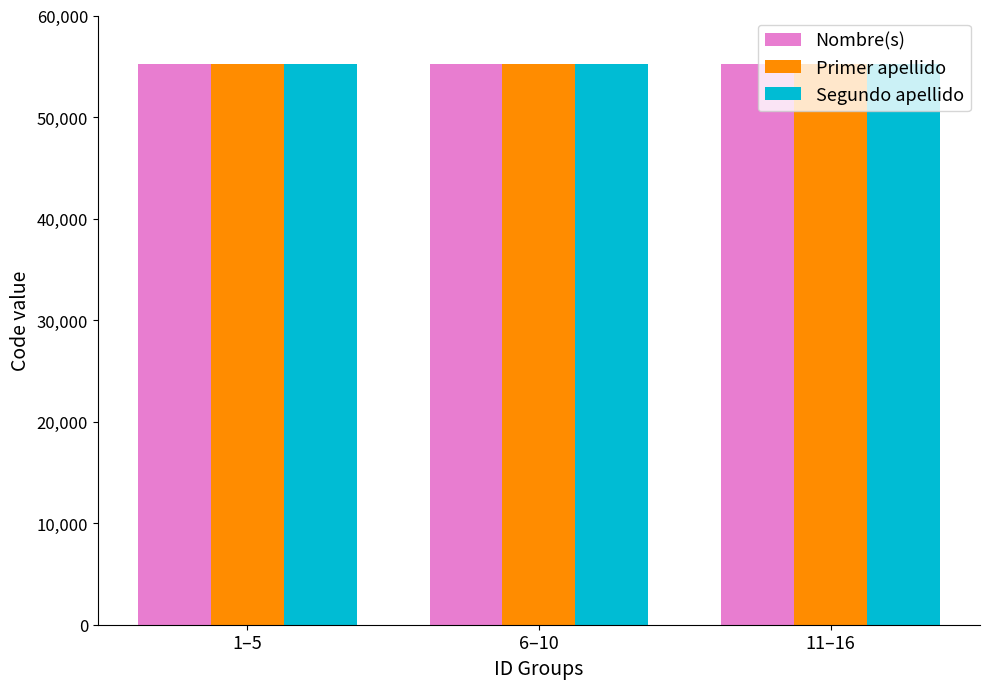

What is the minimum value for Primer apellido?

55241